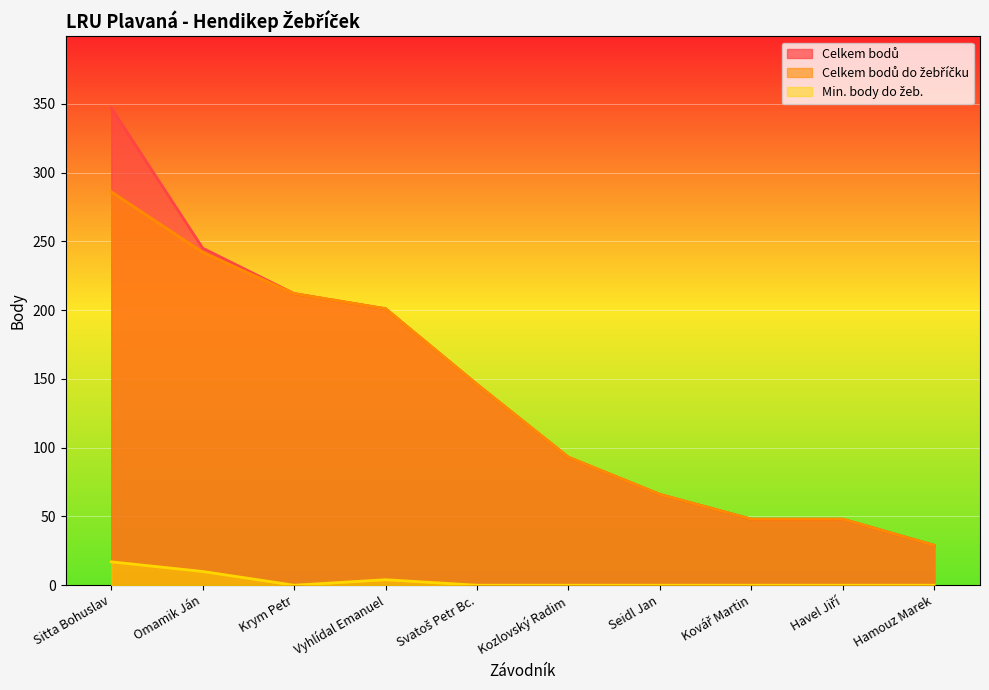

Reading left to right, extract all data points from this chart.

Celkem bodů: Sitta Bohuslav=347	Omamik Ján=245	Krym Petr=212	Vyhlídal Emanuel=201	Svatoš Petr Bc.=146	Kozlovský Radim=93	Seidl Jan=66	Kovář Martin=48	Havel Jiří=48	Hamouz Marek=29
Celkem bodů do žebříčku: Sitta Bohuslav=286	Omamik Ján=242	Krym Petr=212	Vyhlídal Emanuel=201	Svatoš Petr Bc.=146	Kozlovský Radim=93	Seidl Jan=66	Kovář Martin=48	Havel Jiří=48	Hamouz Marek=29
Min. body do žeb.: Sitta Bohuslav=17	Omamik Ján=10	Krym Petr=0	Vyhlídal Emanuel=4	Svatoš Petr Bc.=0	Kozlovský Radim=0	Seidl Jan=0	Kovář Martin=0	Havel Jiří=0	Hamouz Marek=0